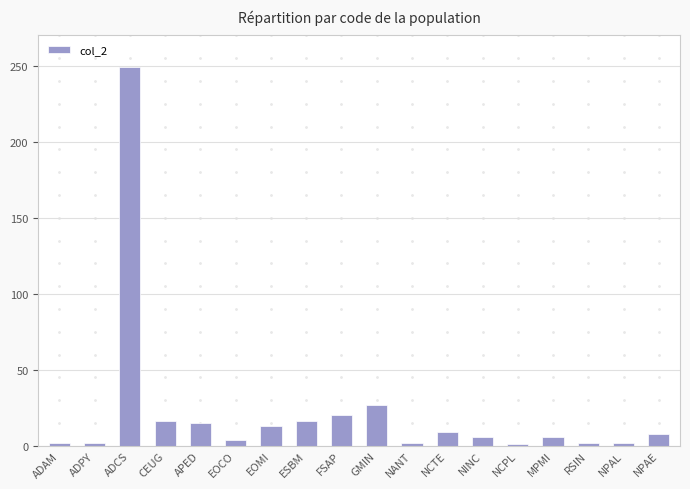

Is it true that the value at ADPY is 2?

True